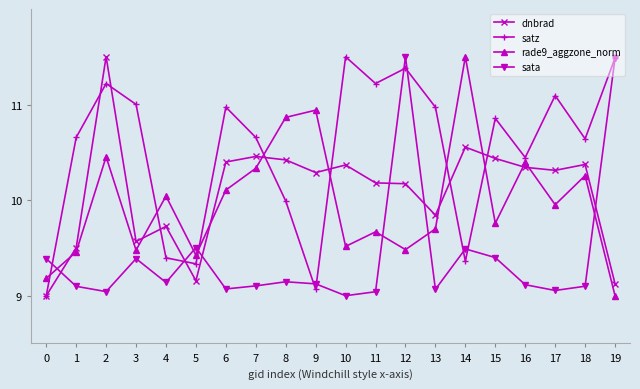

Between 14 and 17, which series saw the biggest shift?

satz